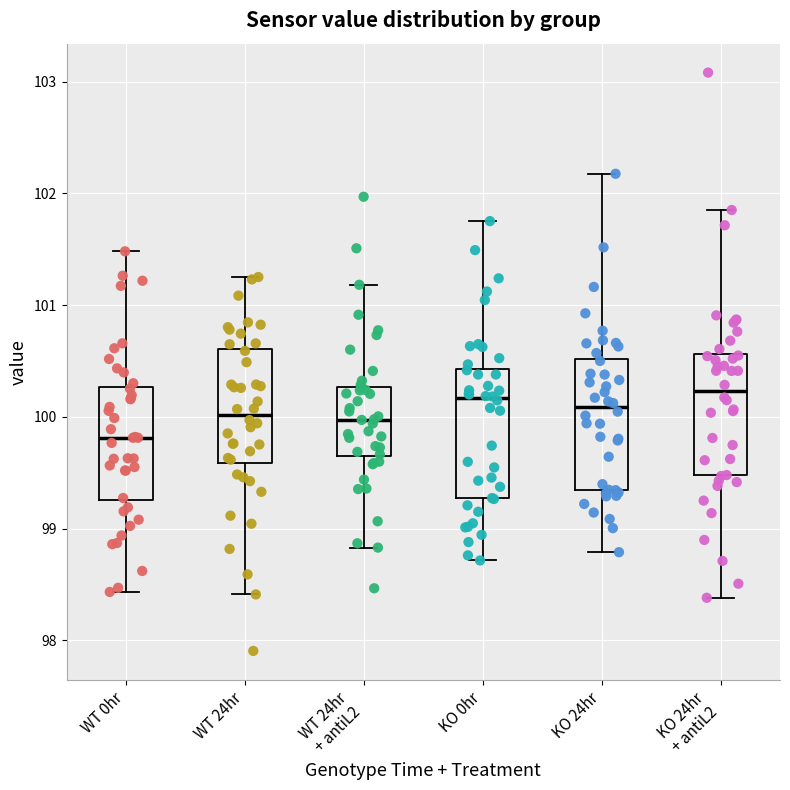

Reading left to right, read every box against the y-axis: the position of its median line, the range the box covers, and the ends of its whiskers. The values are not printed on the chart, so give them approximately, as read against the axis.

WT 0hr: median 99.8, box 99.3 to 100.3, whiskers 98.4 to 101.5
WT 24hr: median 100.0, box 99.6 to 100.6, whiskers 98.4 to 101.3
WT 24hr + antiL2: median 100.0, box 99.6 to 100.3, whiskers 98.8 to 101.2
KO 0hr: median 100.2, box 99.3 to 100.4, whiskers 98.7 to 101.8
KO 24hr: median 100.1, box 99.3 to 100.5, whiskers 98.8 to 102.2
KO 24hr + antiL2: median 100.2, box 99.5 to 100.6, whiskers 98.4 to 101.9